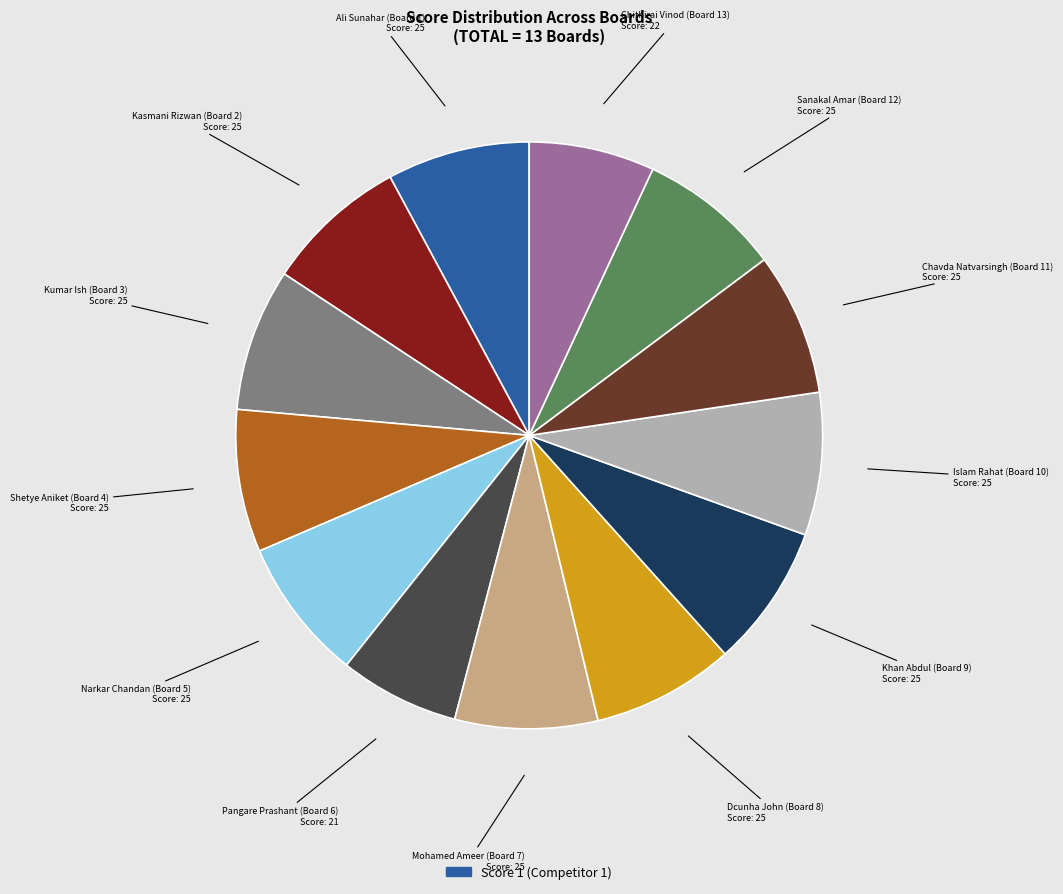

Does any single category account for the majority?

No